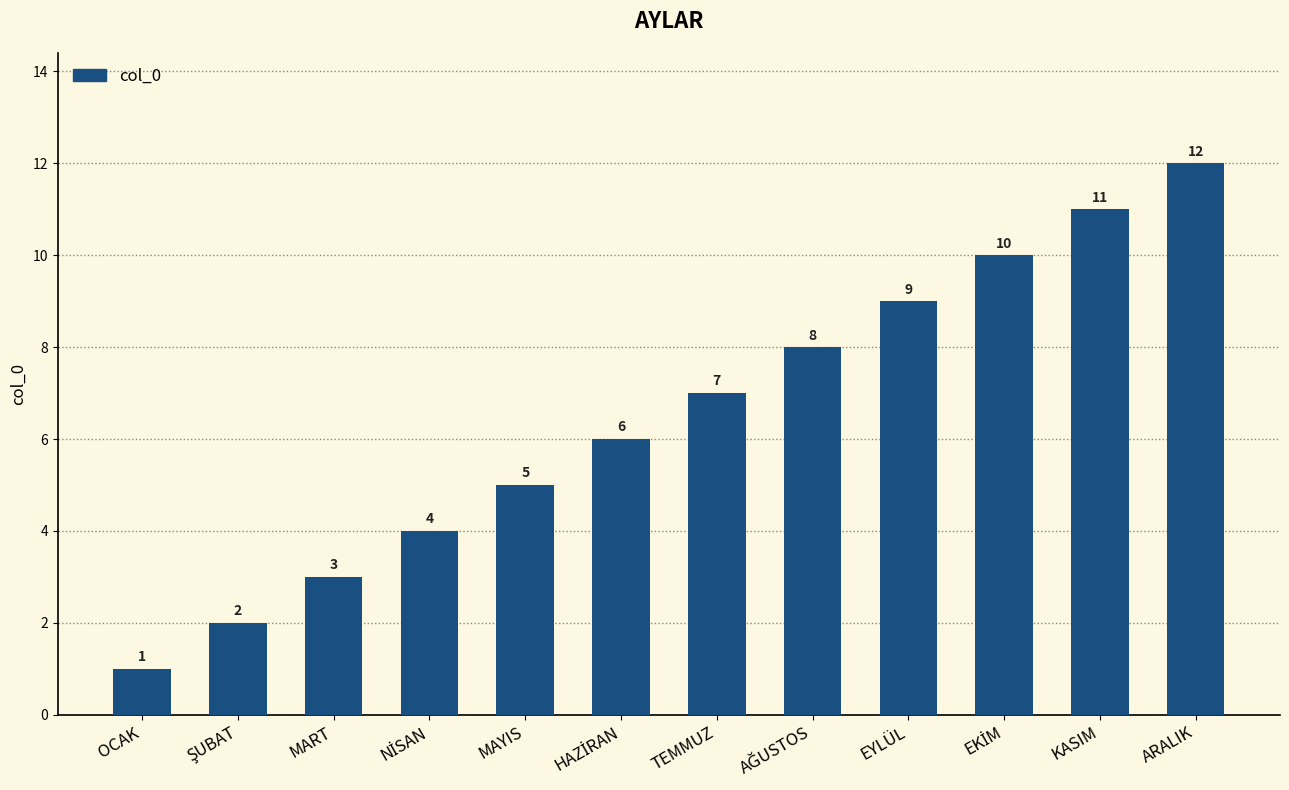

What is the value of the 7th bar from the left?

7